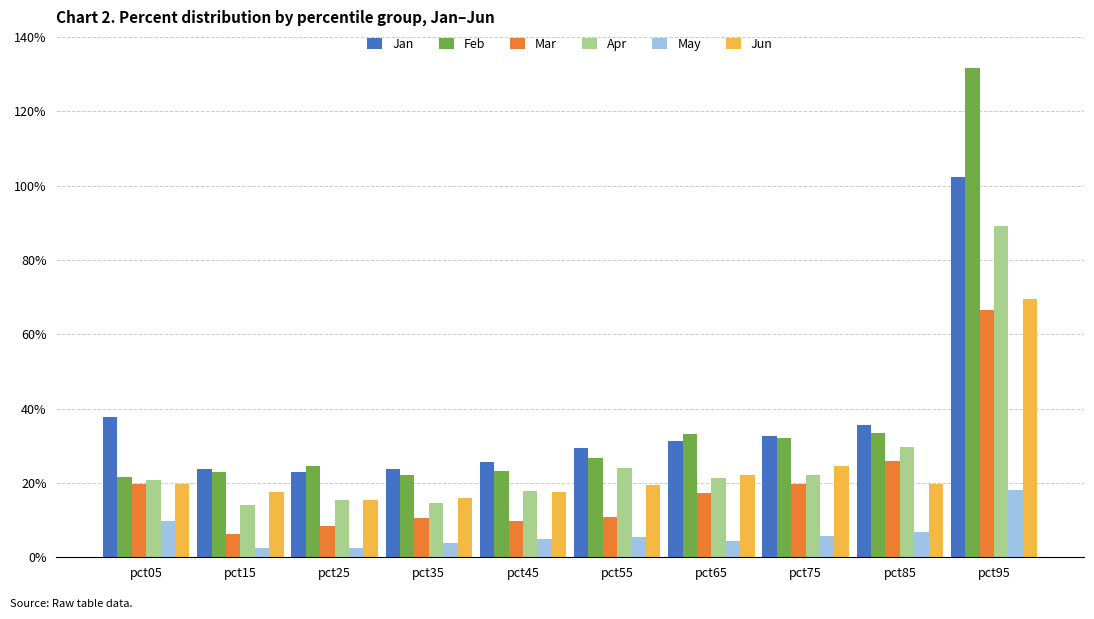

What is the difference between the maximum and minimum values in the Feb series?

1.1